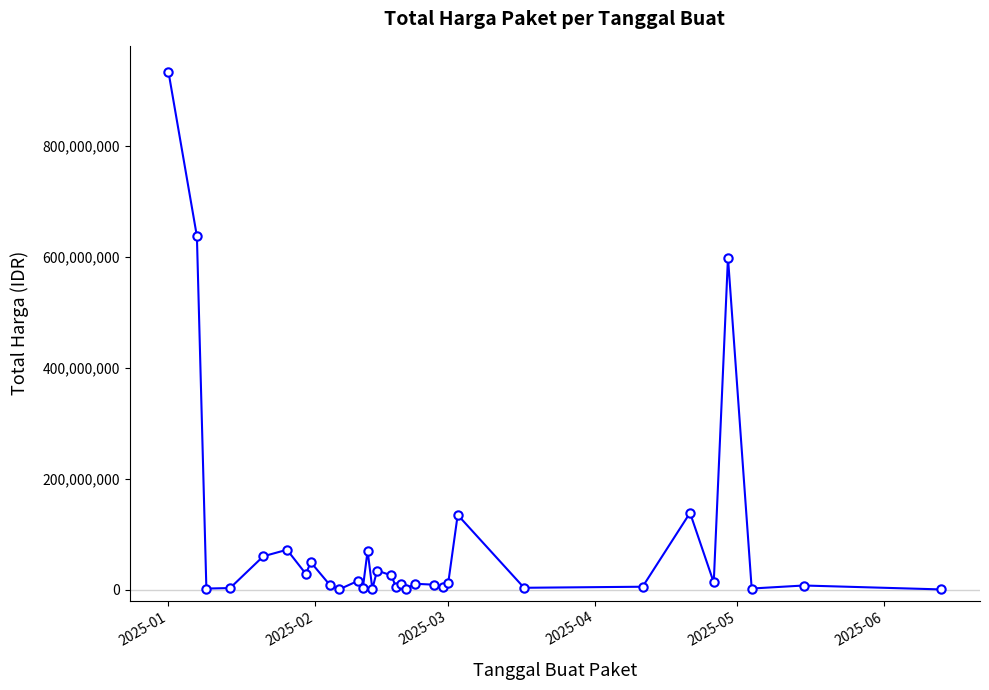

How many categories are shown in the chart?

32